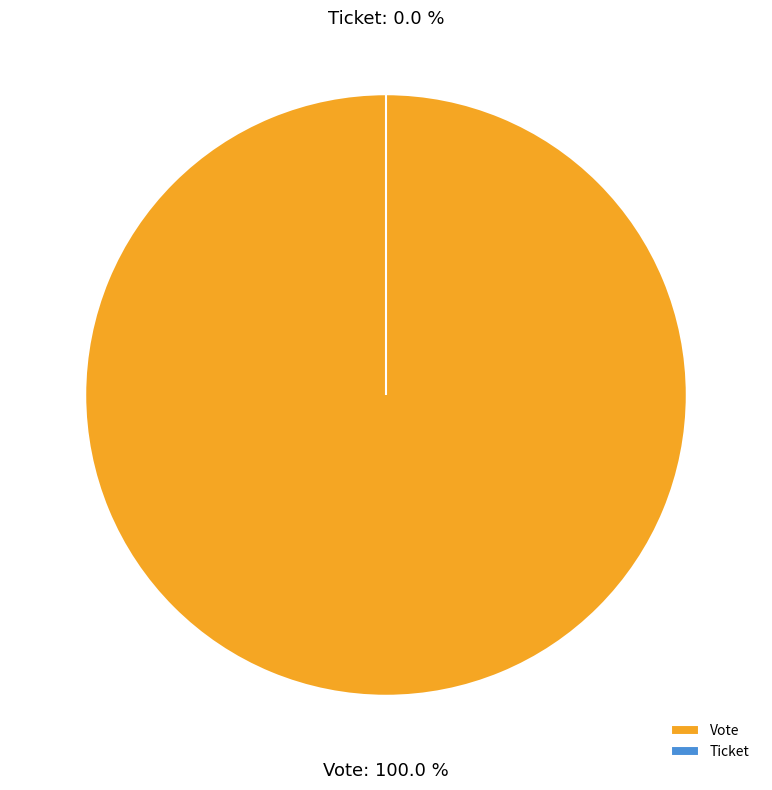

To the nearest percent, what portion does Vote represent?

100%